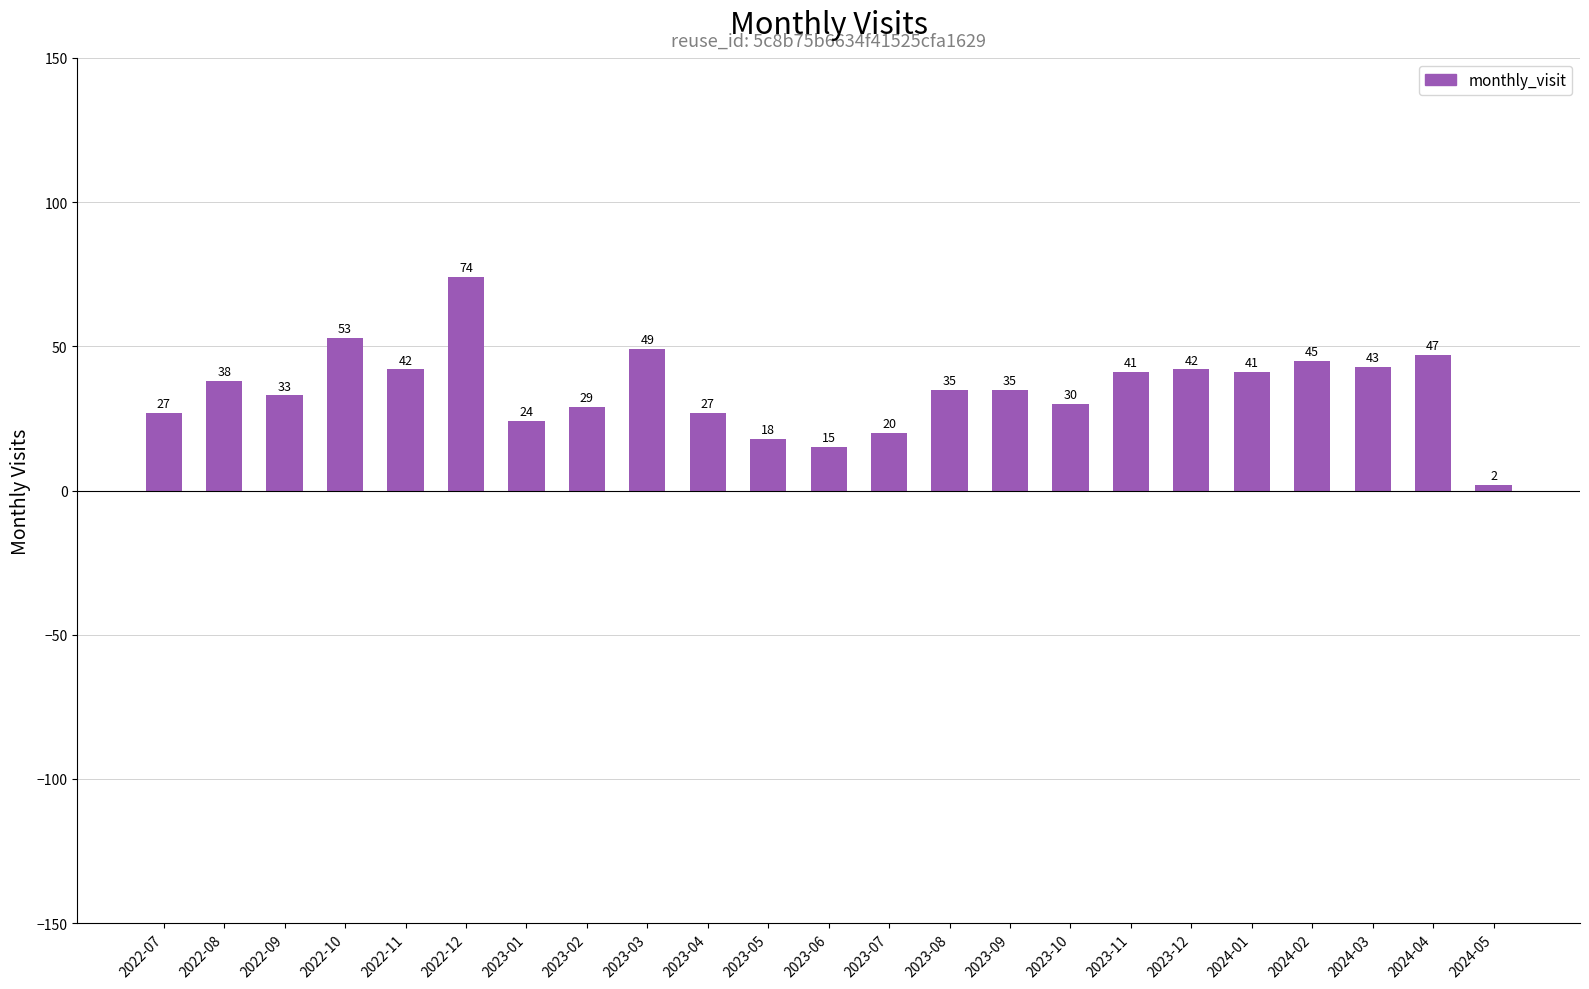

What is the label of the 11th bar from the left?

2023-05